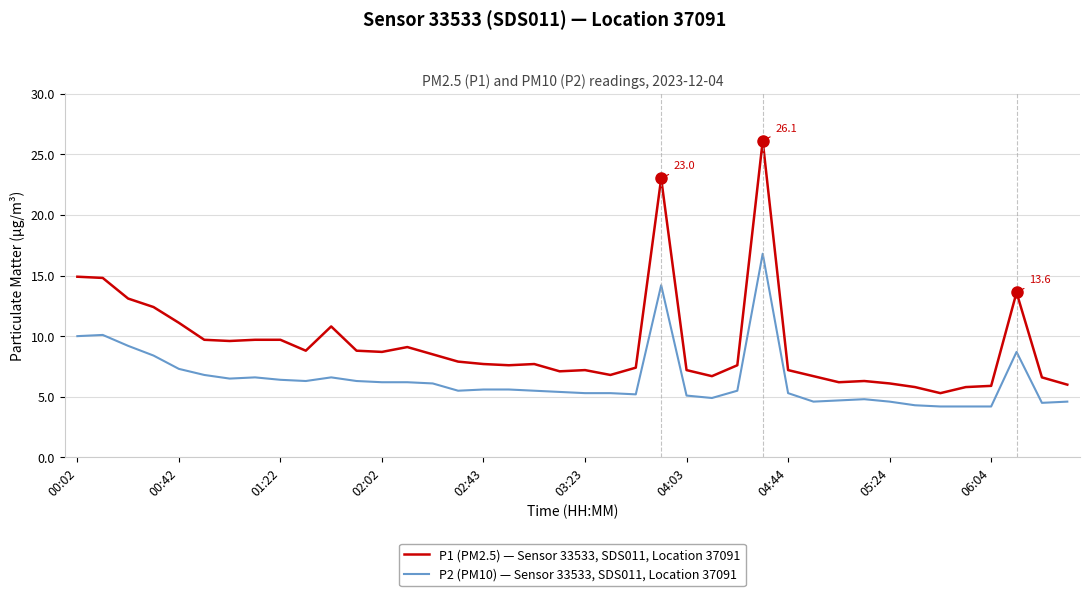

List the series in order of their overall mean, lowest first.

P2 (PM10) — Sensor 33533, SDS011, Location 37091, P1 (PM2.5) — Sensor 33533, SDS011, Location 37091